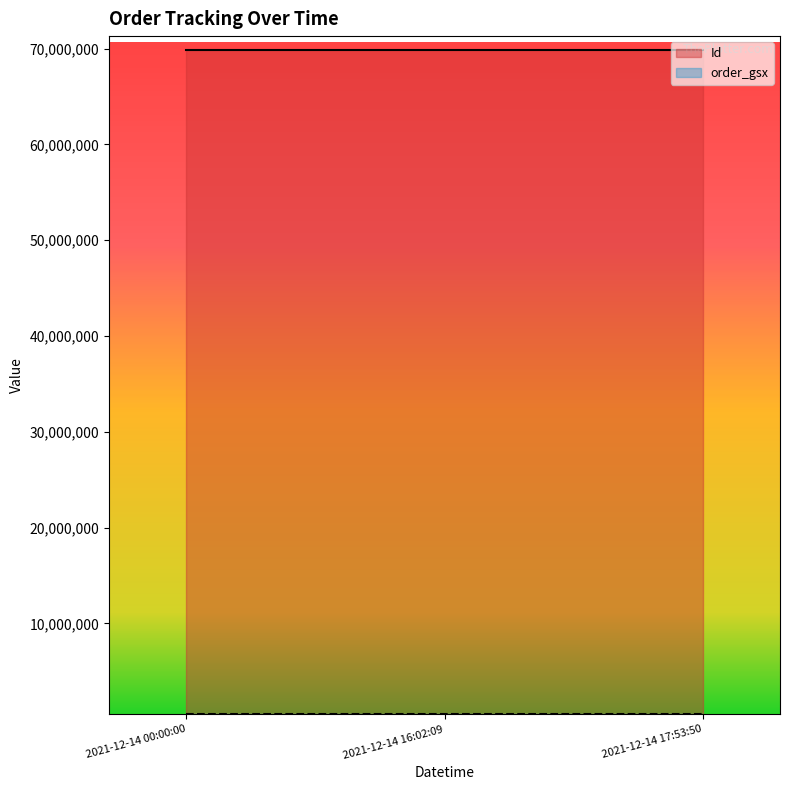

Reading left to right, what are all the values shown in this chart?

Id: 2021-12-14 00:00:00=69902685	2021-12-14 16:02:09=69902686	2021-12-14 17:53:50=69902687
order_gsx: 2021-12-14 00:00:00=523905	2021-12-14 16:02:09=523905	2021-12-14 17:53:50=523905